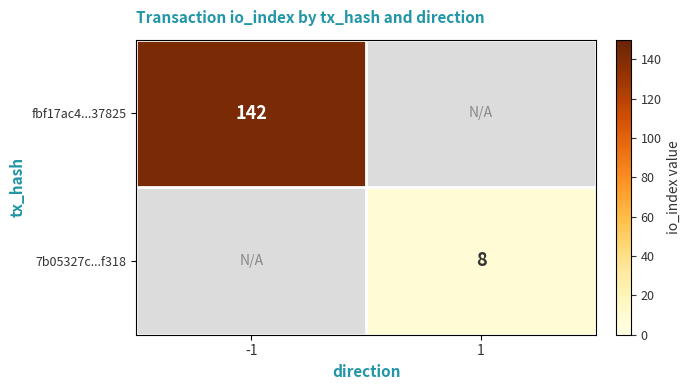

The 7b05327c...f318 series shows 8 at 1. True or false?

True